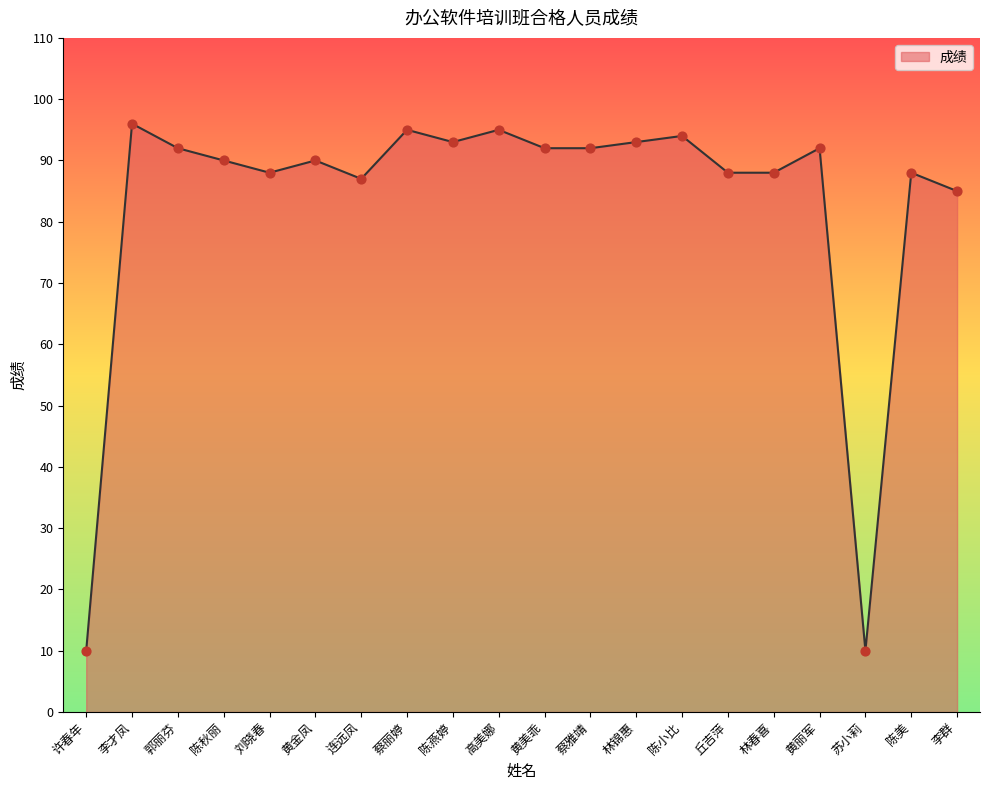

What is the change in value from 刘晓春 to 黄金凤?

+2